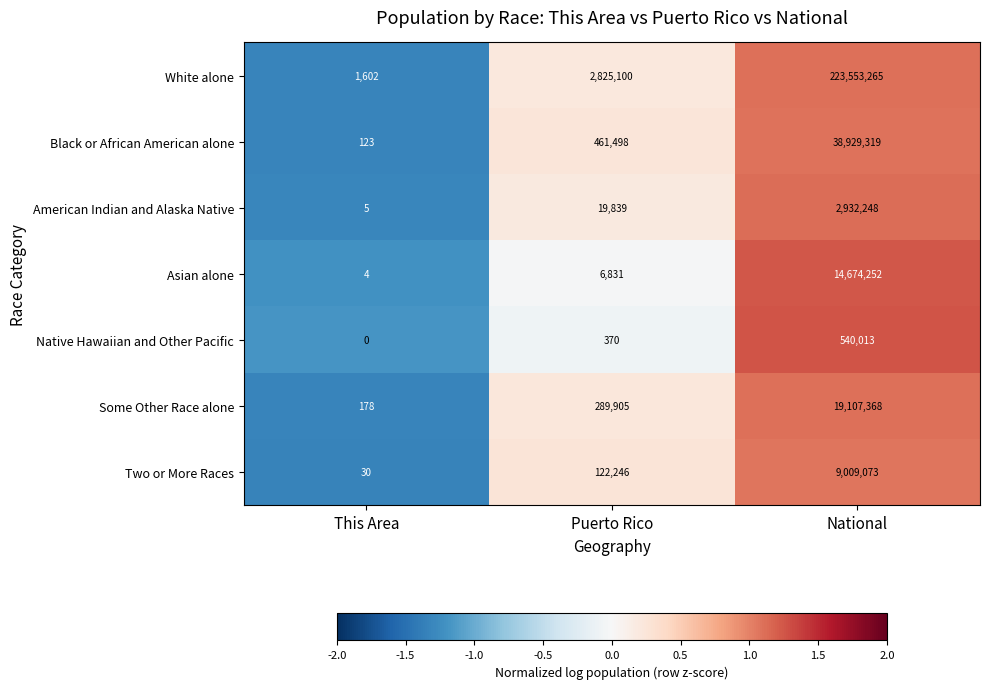

Reading left to right, list all the values displayed in this chart.

White alone: This Area=1602	Puerto Rico=2825100	National=223553265
Black or African American alone: This Area=123	Puerto Rico=461498	National=38929319
American Indian and Alaska Native: This Area=5	Puerto Rico=19839	National=2932248
Asian alone: This Area=4	Puerto Rico=6831	National=14674252
Native Hawaiian and Other Pacific: This Area=0	Puerto Rico=370	National=540013
Some Other Race alone: This Area=178	Puerto Rico=289905	National=19107368
Two or More Races: This Area=30	Puerto Rico=122246	National=9009073